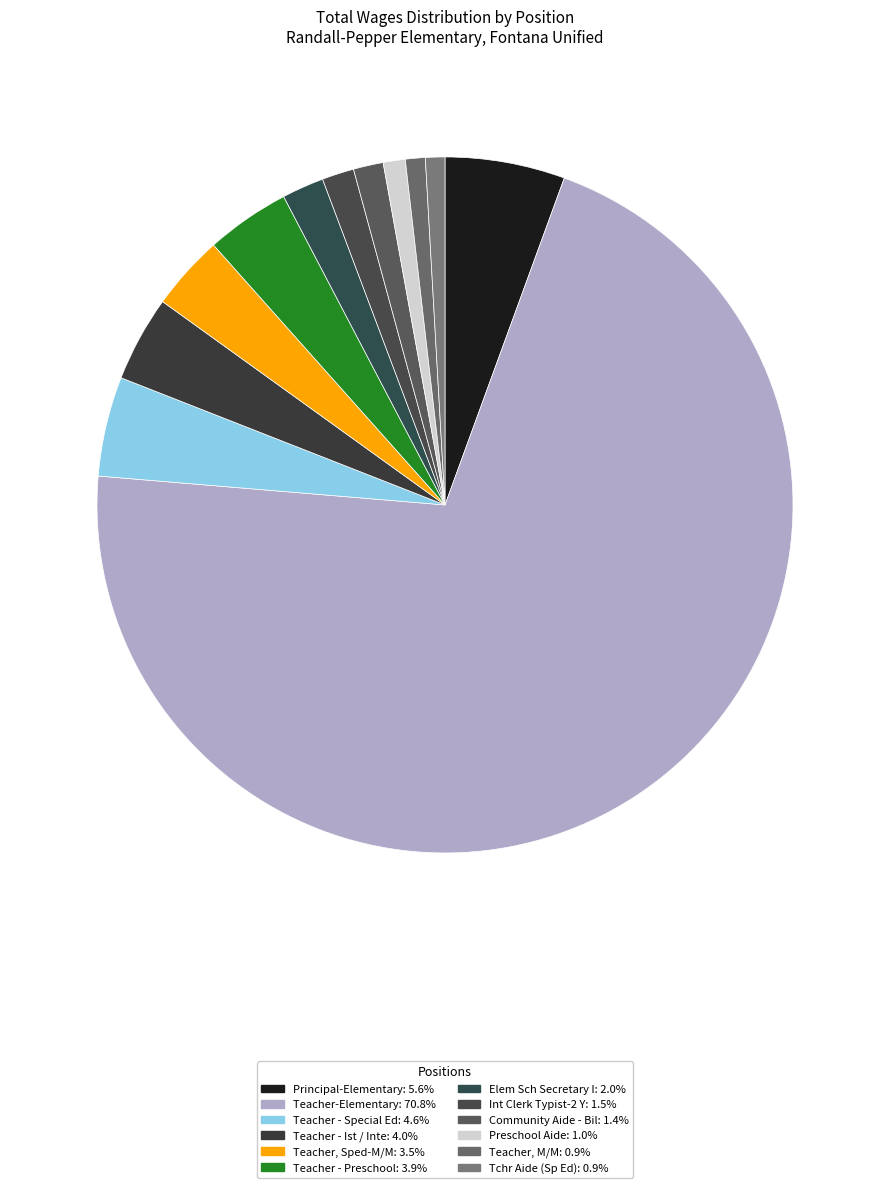

Is it true that Principal-Elementary is 20% of the pie?

False